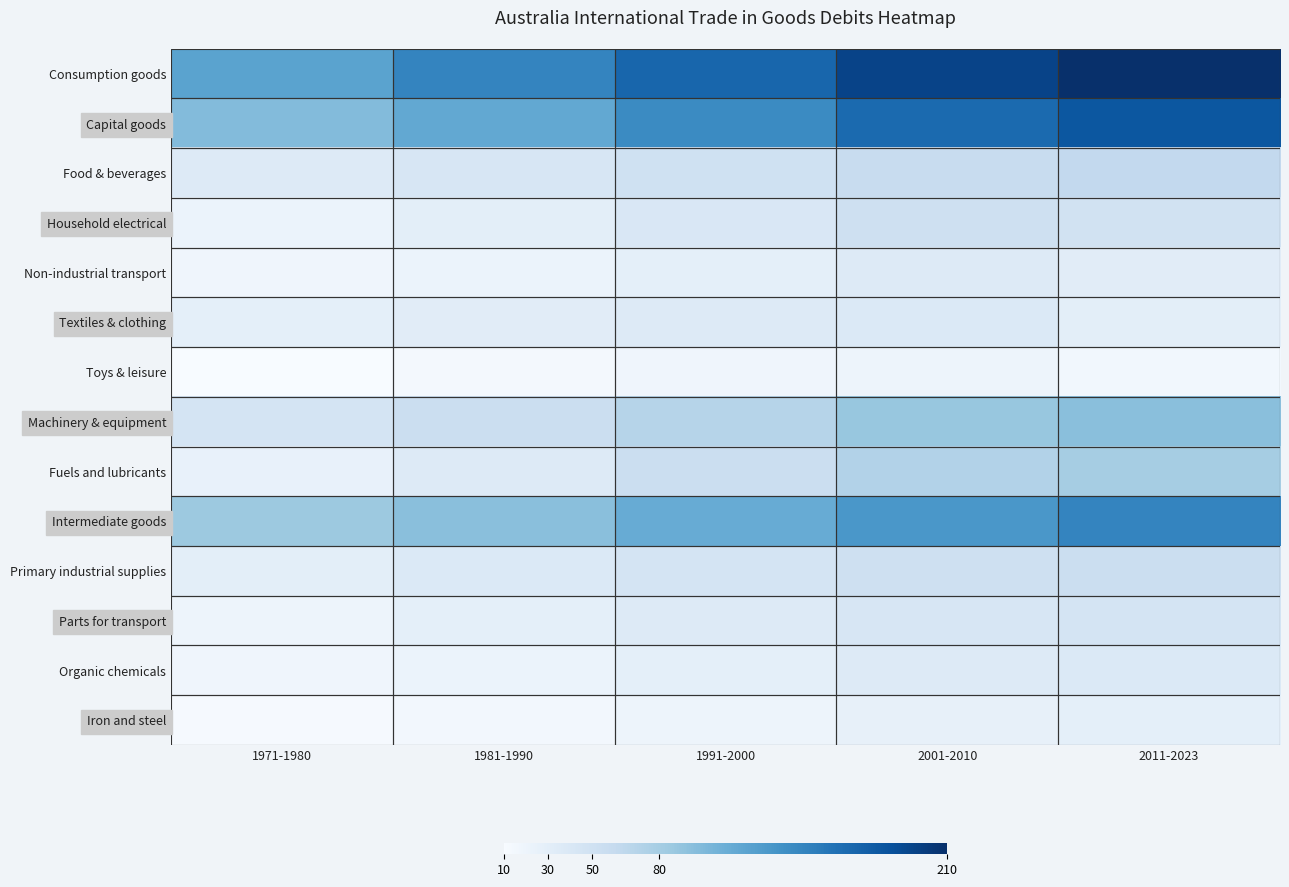

What is the total value across all series at 1981-1990?

688